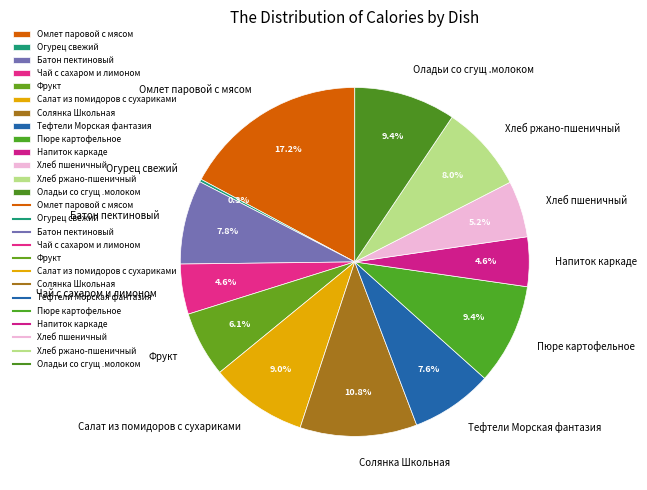

Which has a higher value, Омлет паровой с мясом or Пюре картофельное?

Омлет паровой с мясом